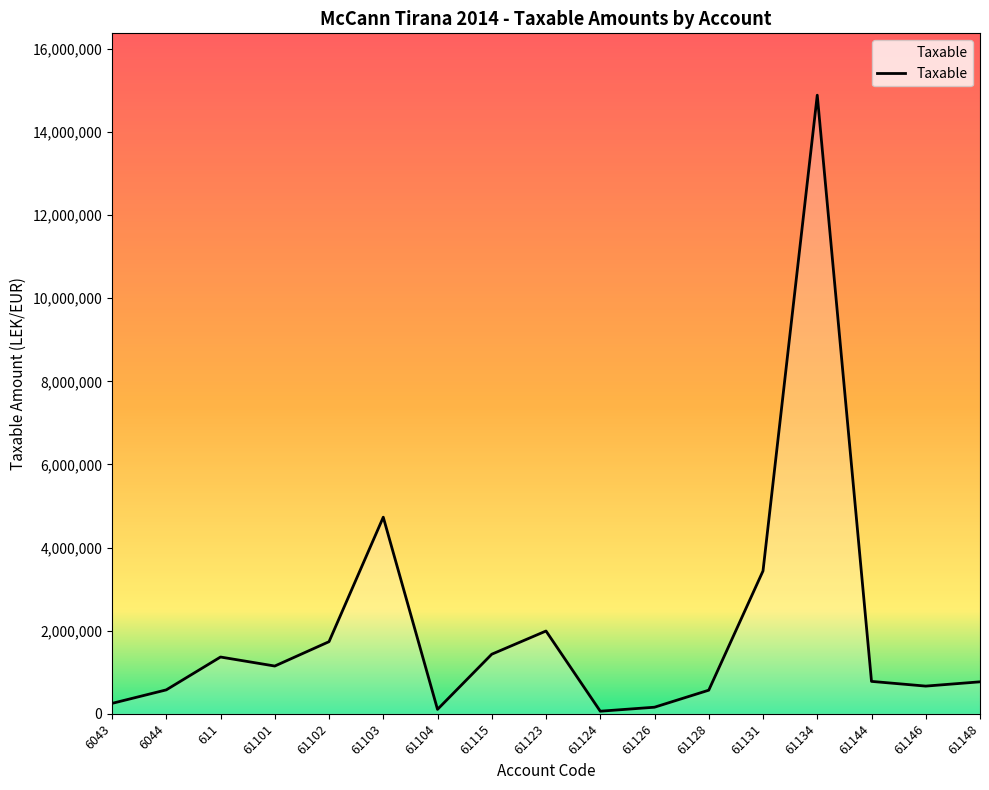

Approximately how many times larger is the value at 6044 compared to 61102?

0.3